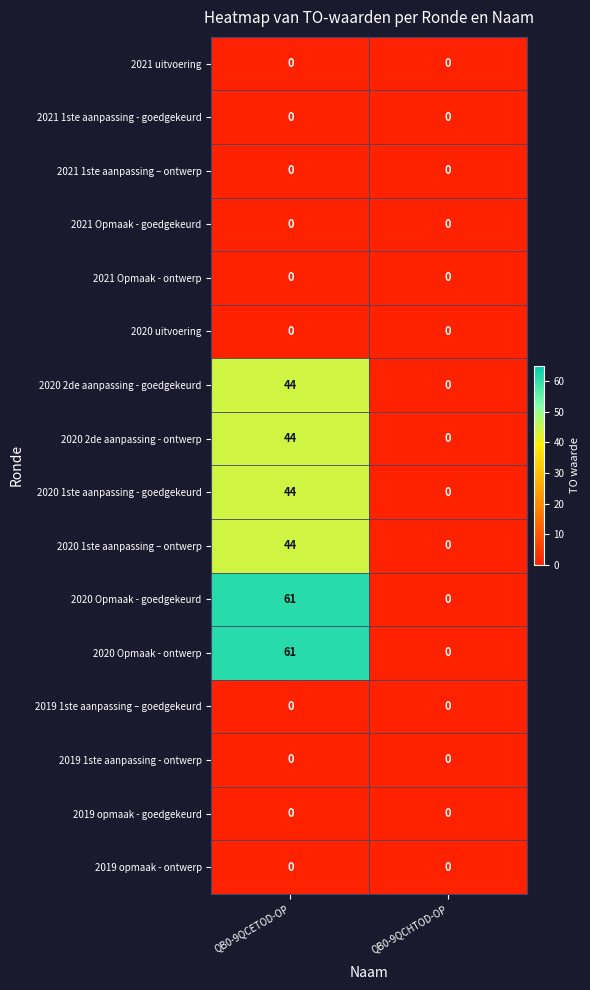

What is the difference between the 2020 Opmaak - ontwerp values at QB0-9QCHTOD-OP and QB0-9QCETOD-OP?

61